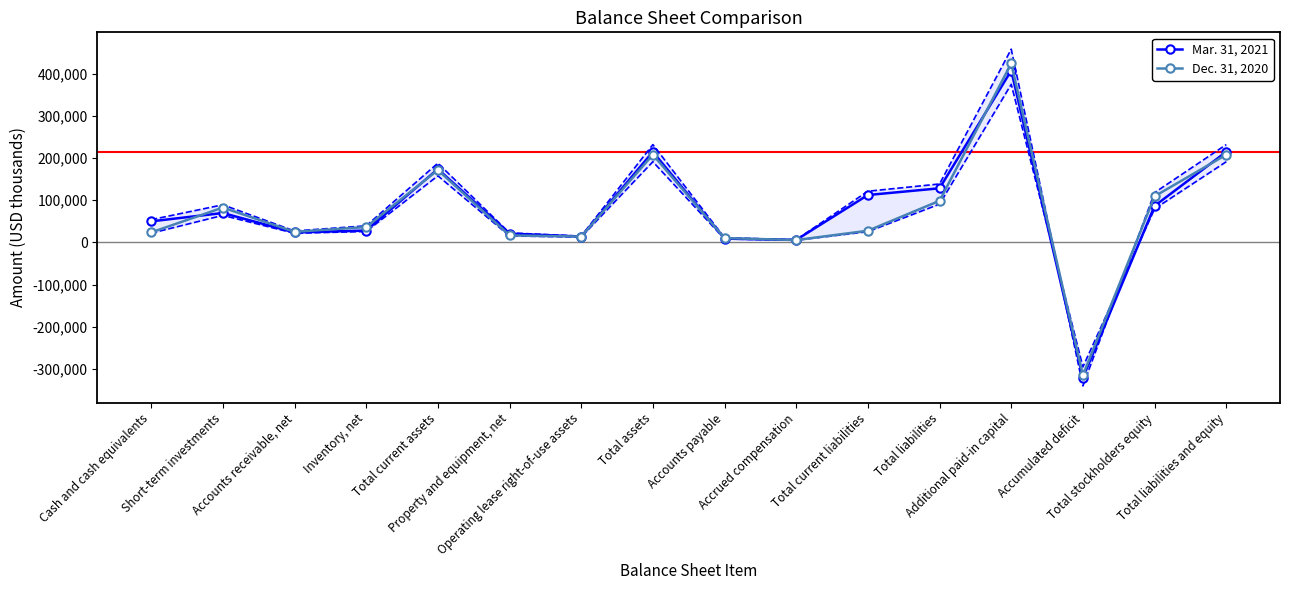

What position from the left is Cash and cash equivalents?

1